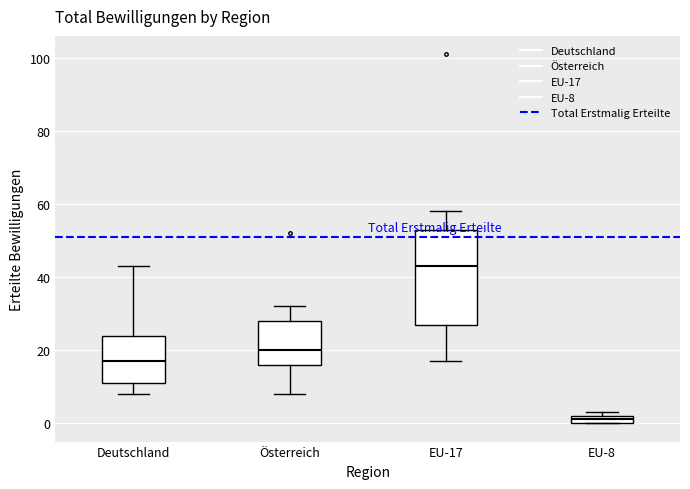

Which box's median line is the lowest?

EU-8